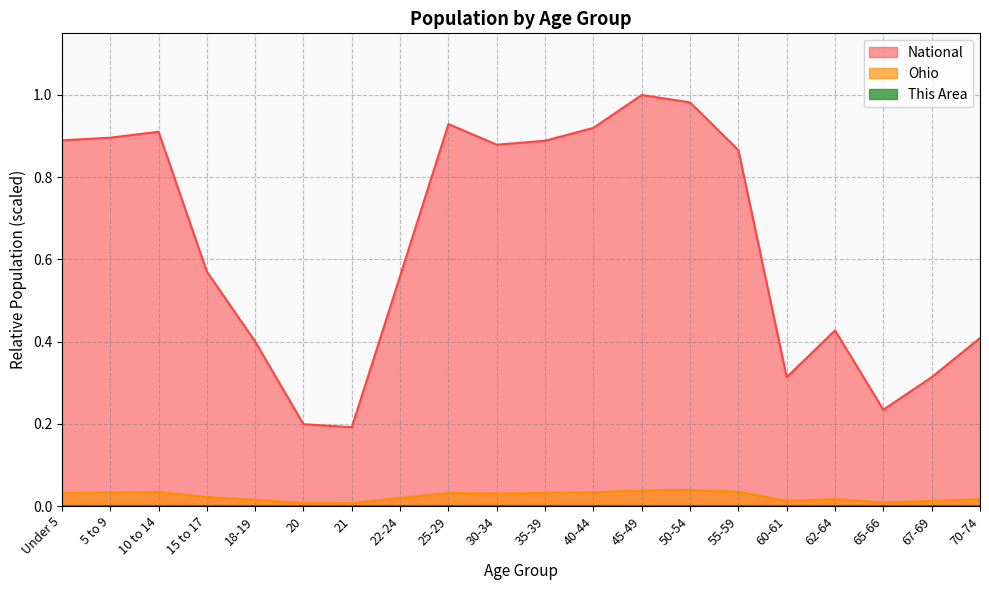

Which series has the largest range (max minus min)?

National